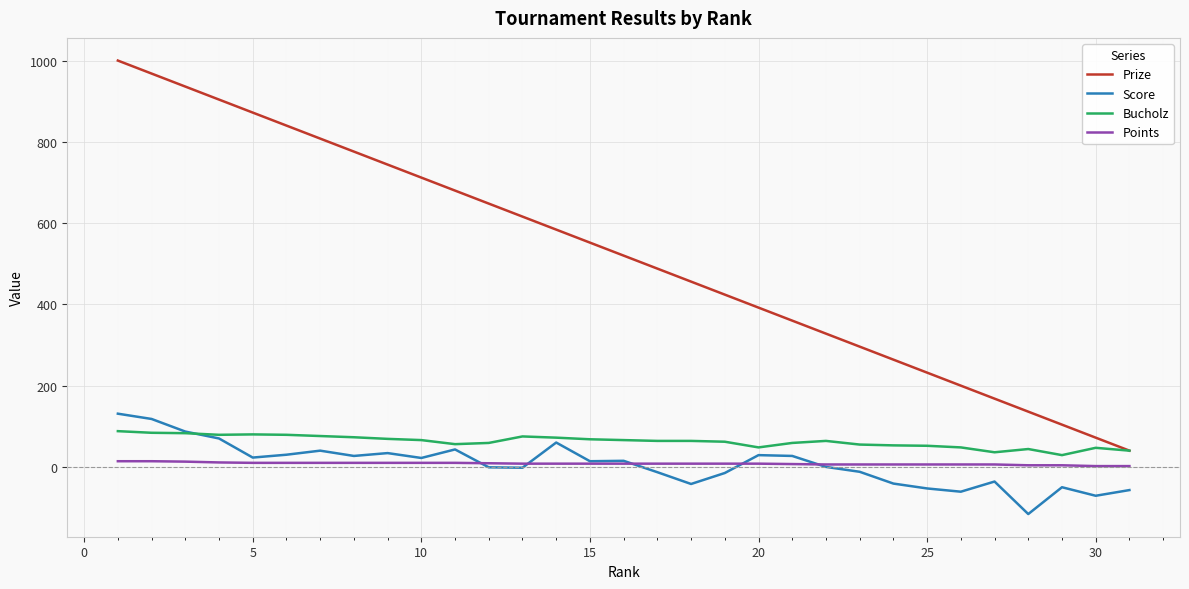

What is the greatest value displayed?

1000